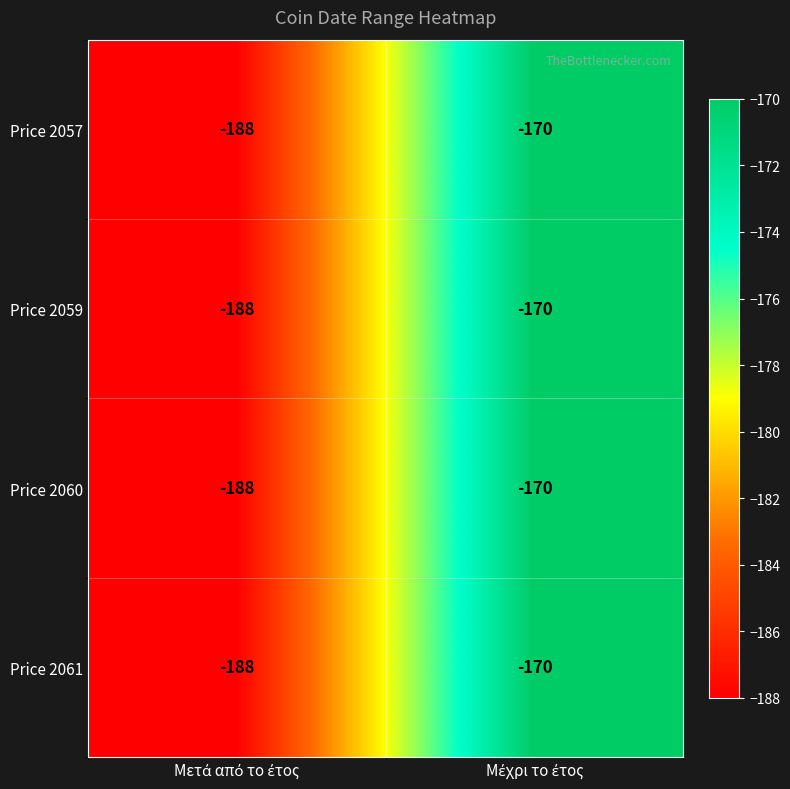

Count the number of data series in this chart.

4